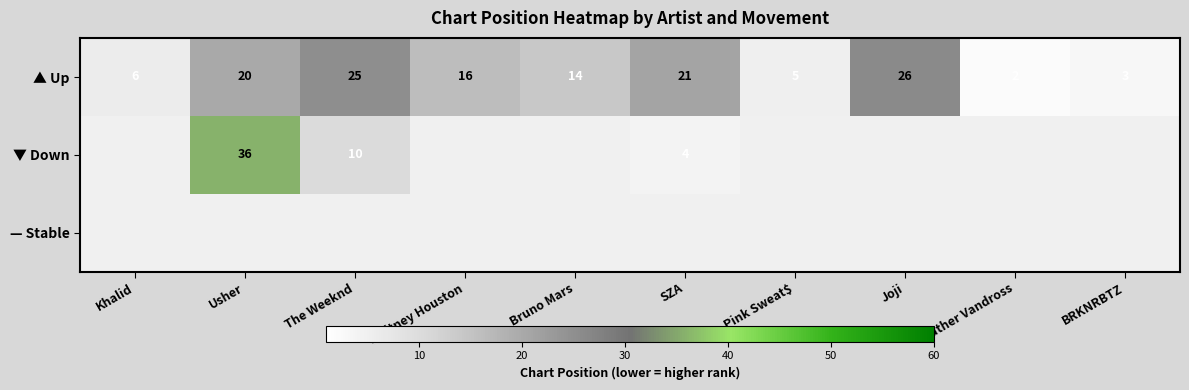

What is the sum of all ▲ Up values?

138